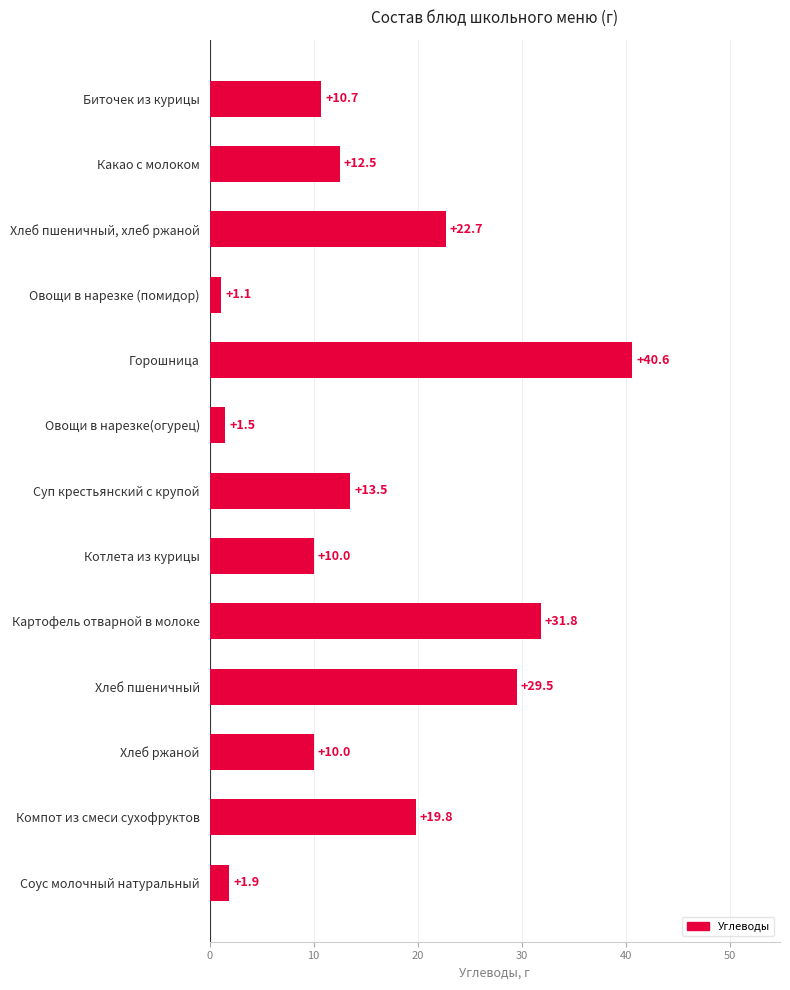

What is the difference between the maximum and minimum values?

39.5